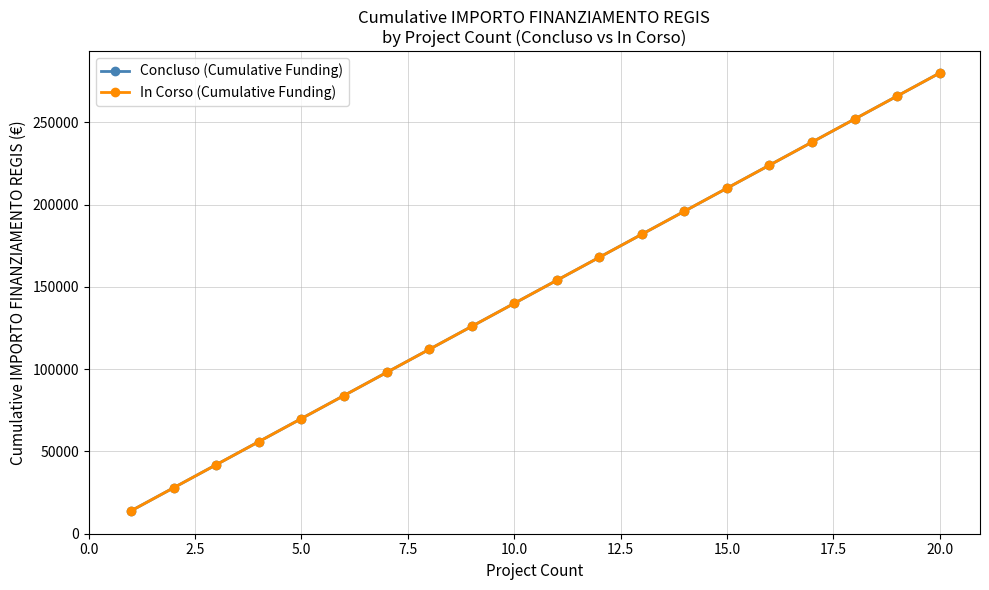

What is the sum of all Concluso (Cumulative Funding) values?

2940000